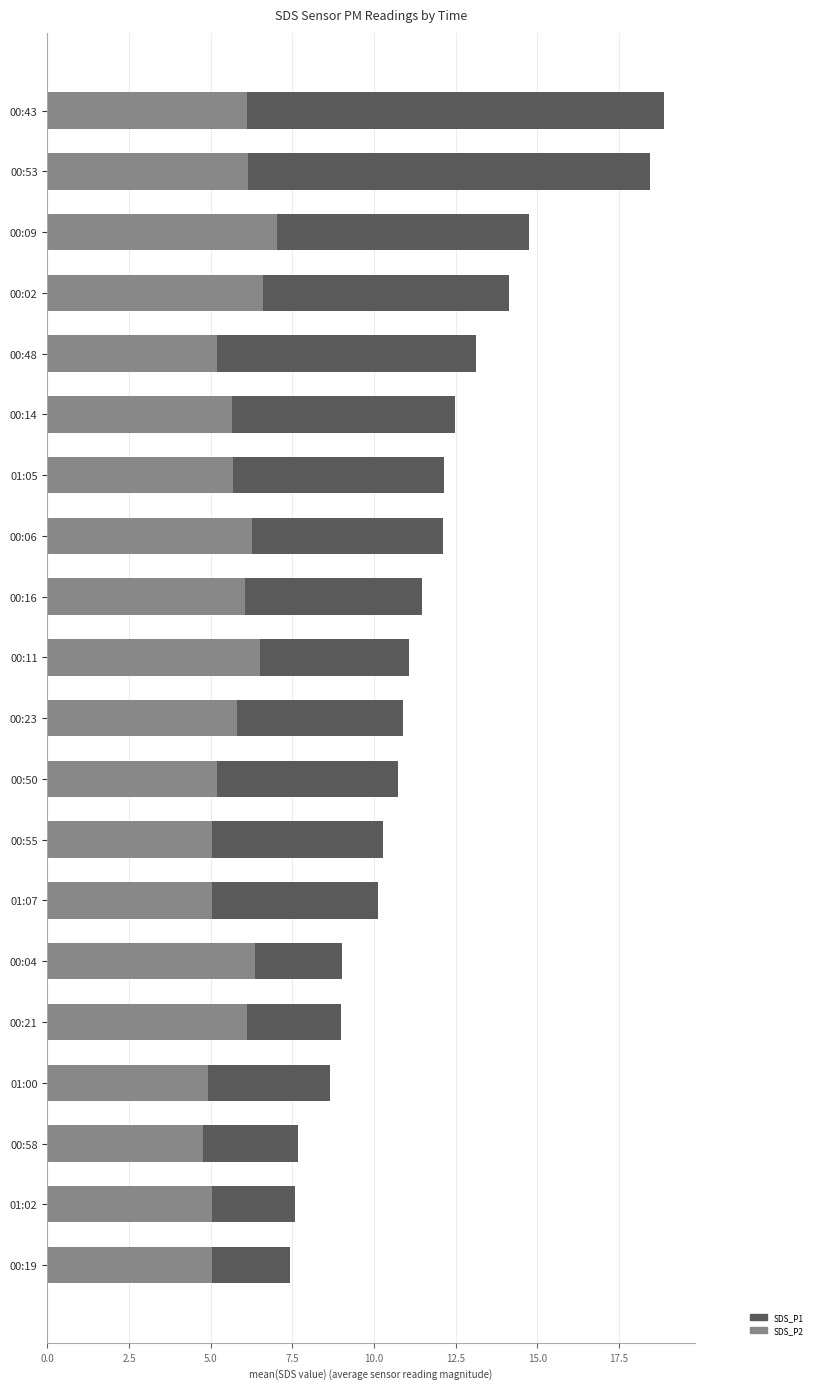

What is the minimum value for SDS_P2?

4.8